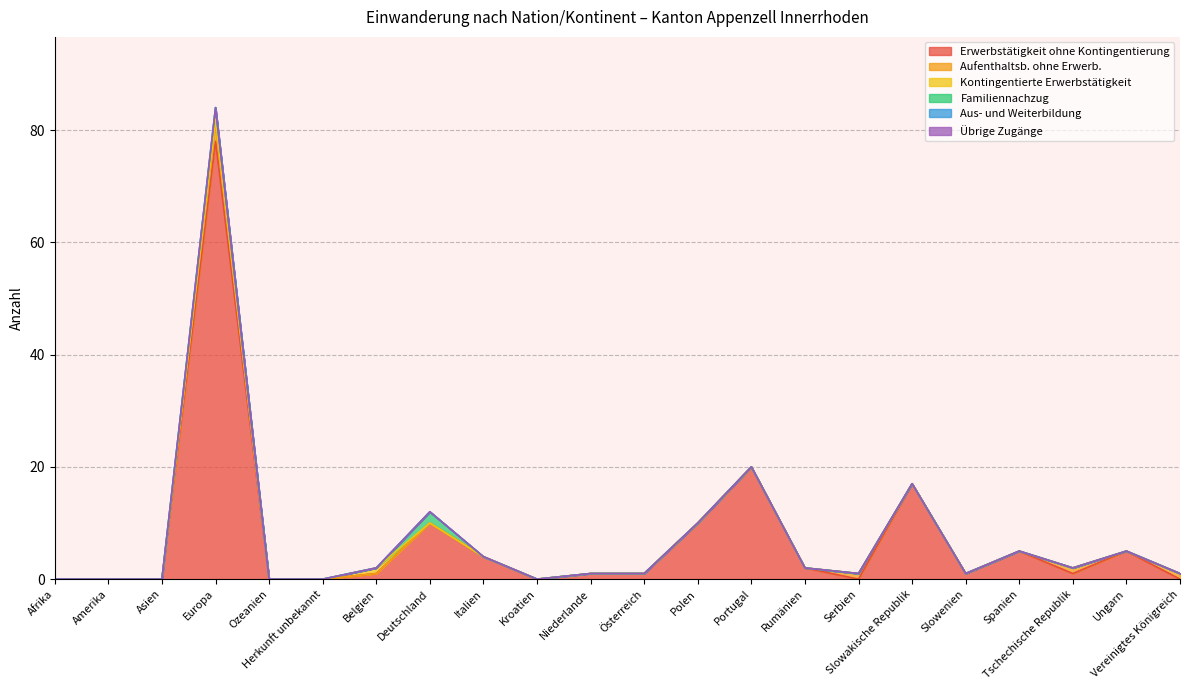

How many interior local peaks does the Aufenthaltsb. ohne Erwerb. series have?

3